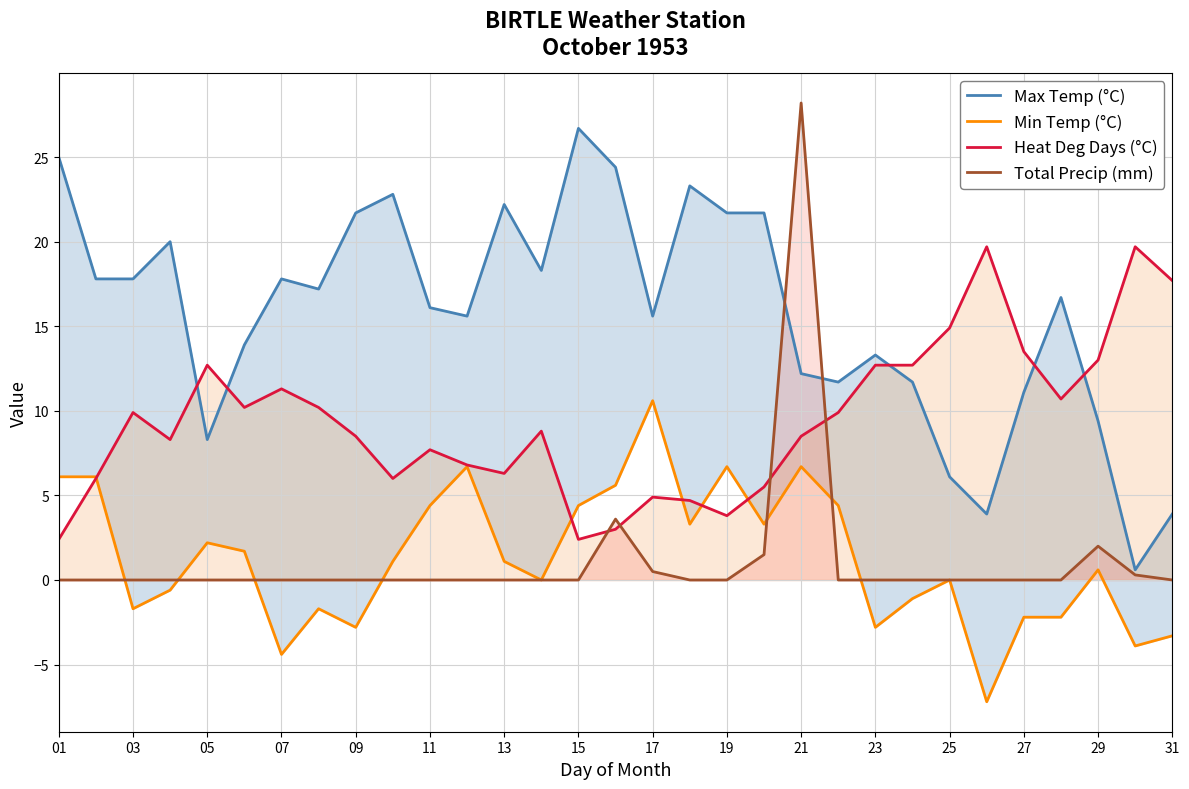

Is the value of Total Precip (mm) at 15 greater than the value of Heat Deg Days (°C) at 09?

No